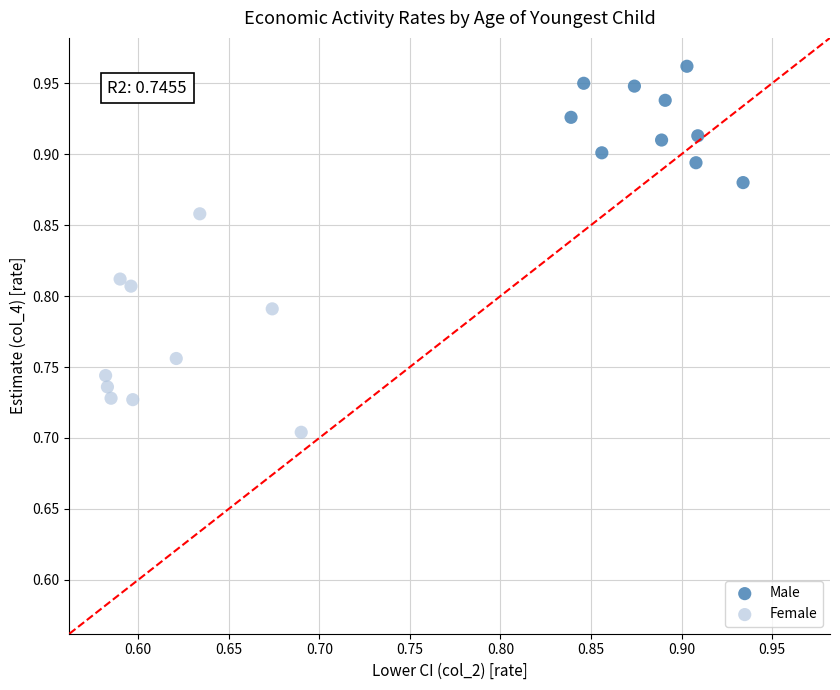

Which series has the widest spread of Y values?

Female